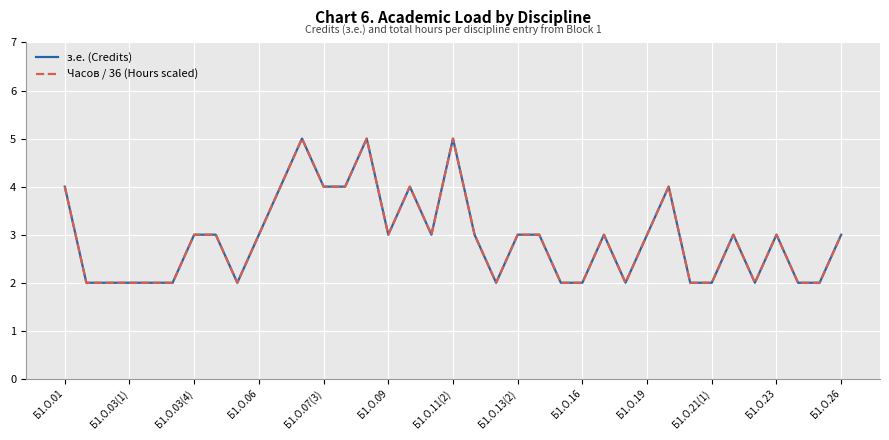

Is this an area chart (filled region under the line)?

No